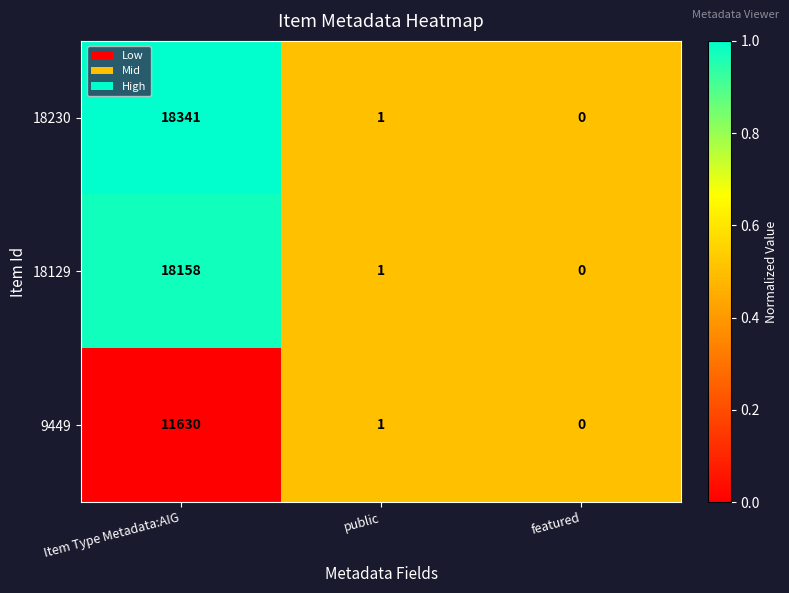

Reading right to left, what are all the values shown in this chart?

18230: featured=0	public=1	Item Type Metadata:AIG=18341
18129: featured=0	public=1	Item Type Metadata:AIG=18158
9449: featured=0	public=1	Item Type Metadata:AIG=11630